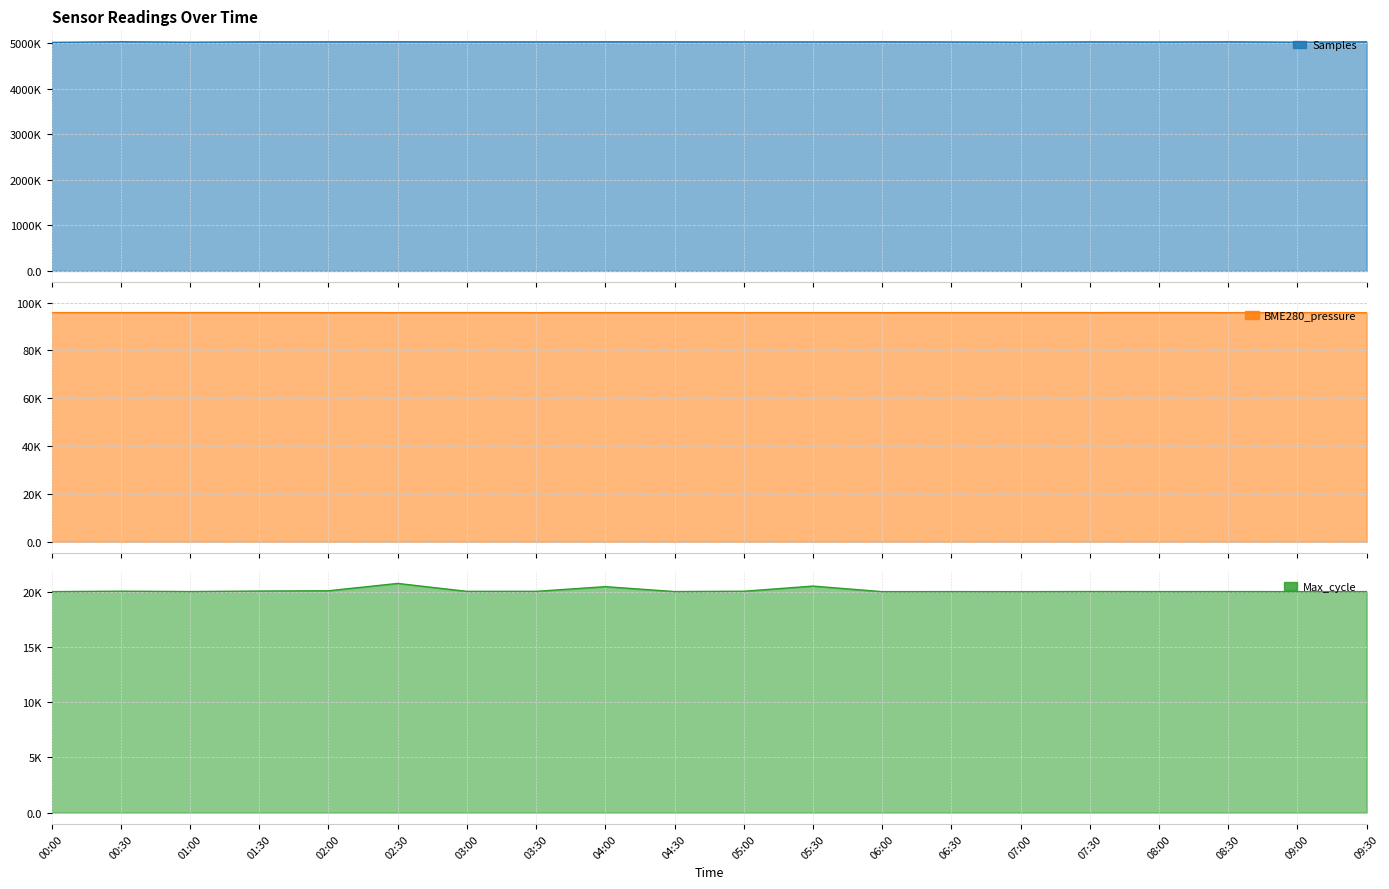

Read the Max_cycle value at 03:00.

20068.0